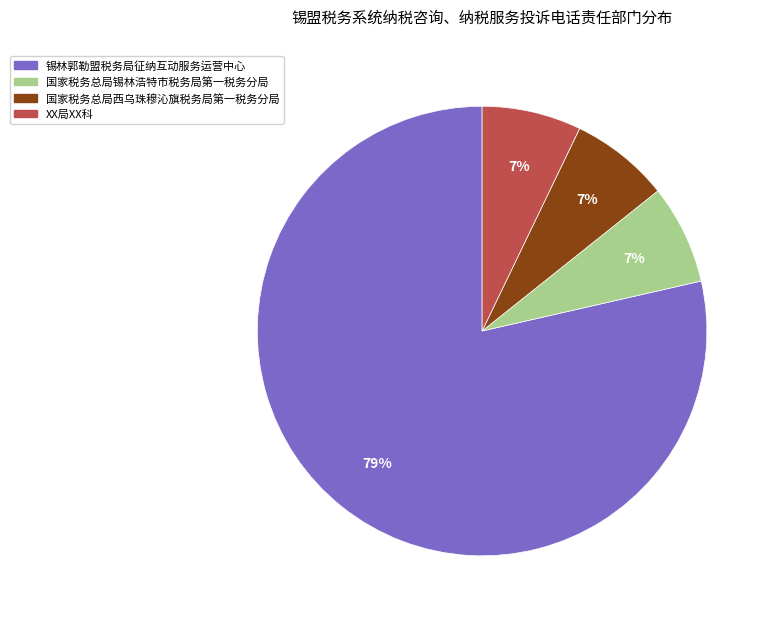

Do 锡林郭勒盟税务局征纳互动服务运营中心 and 国家税务总局西乌珠穆沁旗税务局第一税务分局 together represent more than half of the pie?

Yes